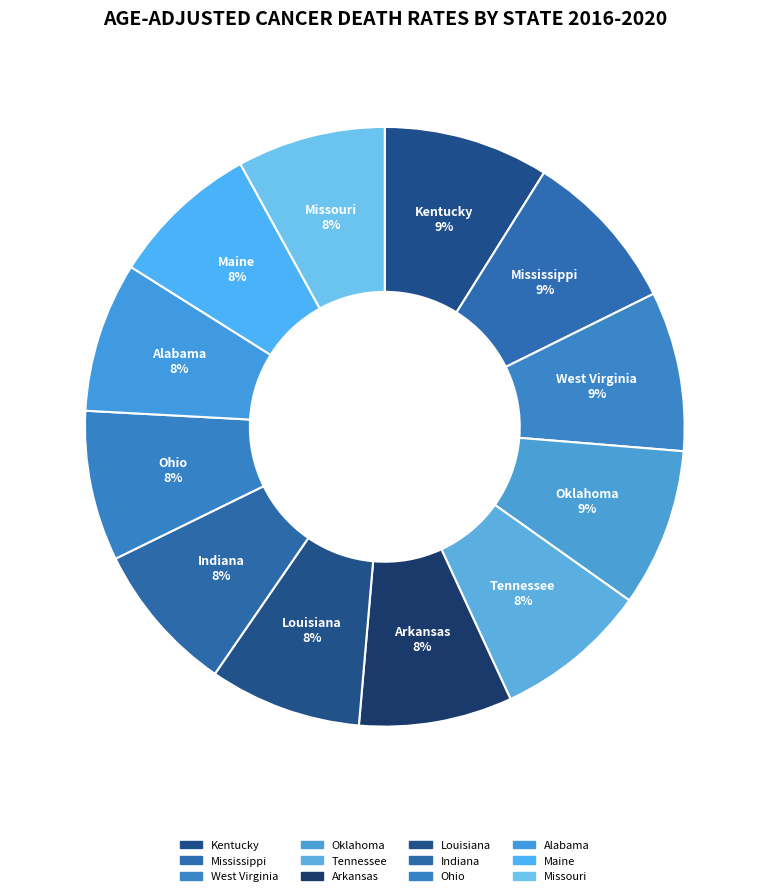

Which has a higher value, Mississippi or Maine?

Mississippi